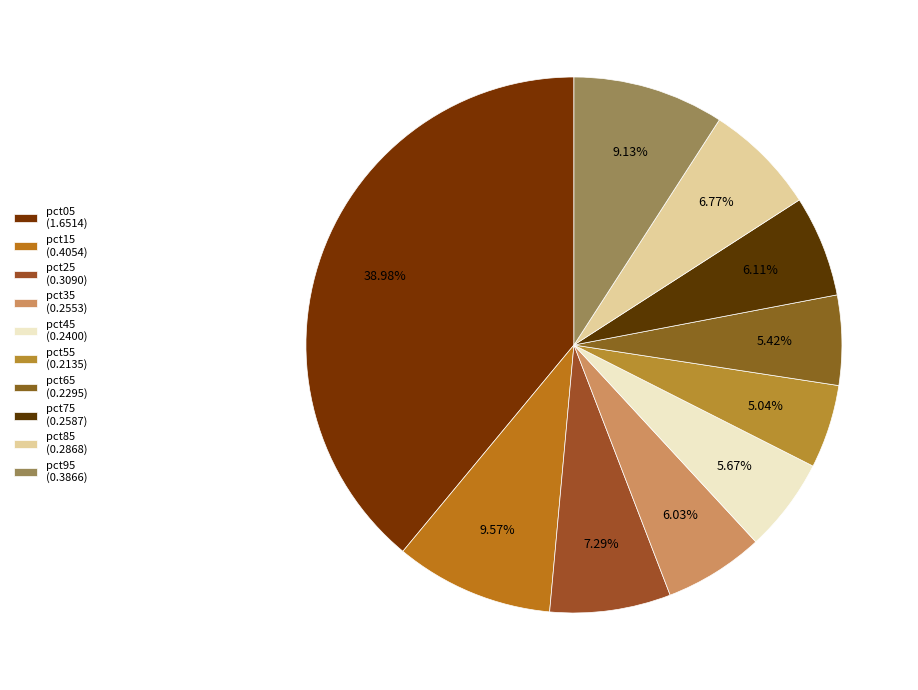

True or false: pct35 accounts for 1% of the total.

False